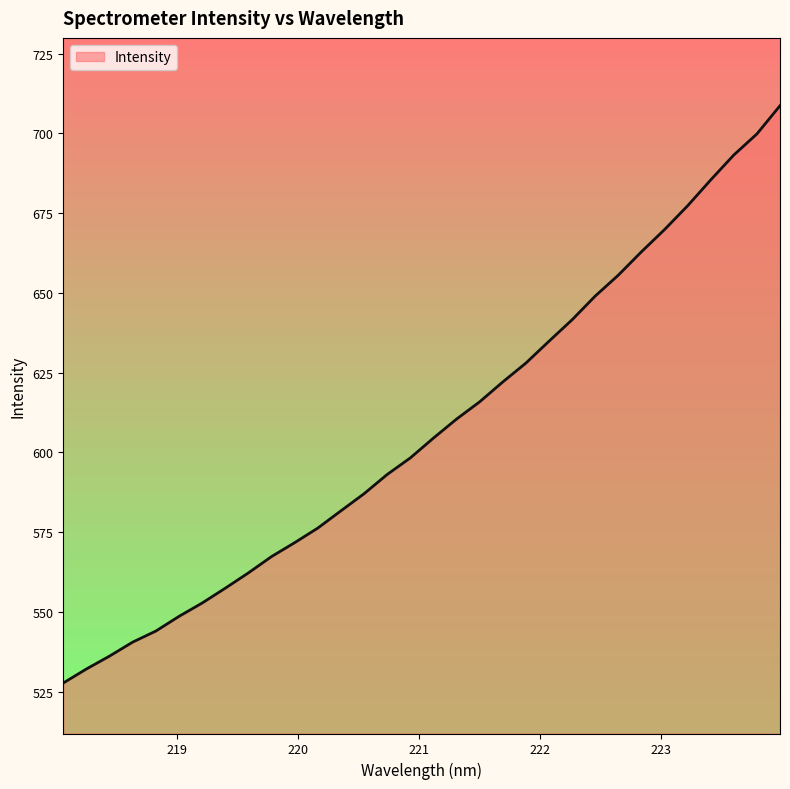

What is the difference between the maximum and minimum values?

181.0